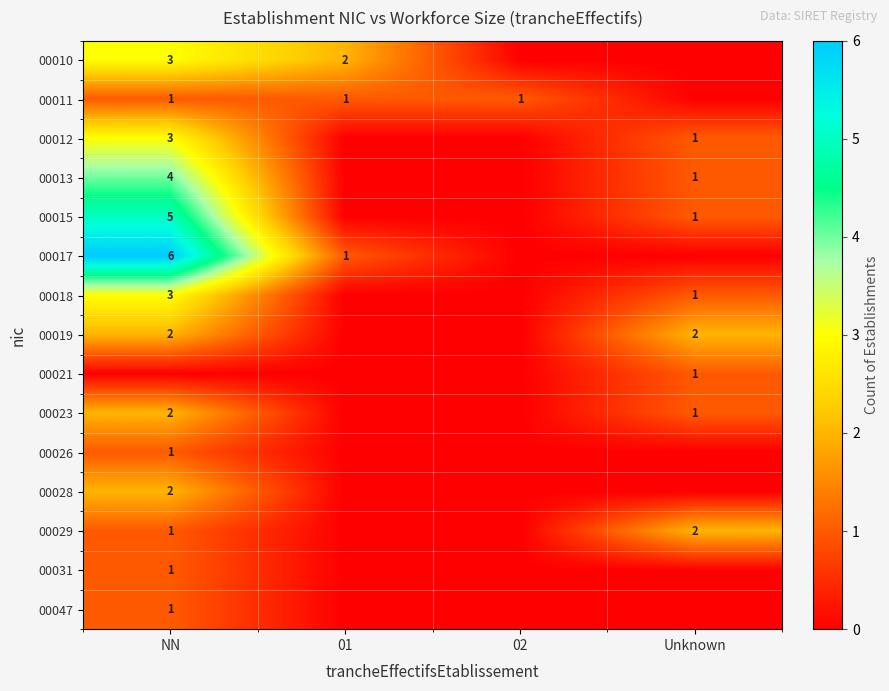

True or false: 00031 has a value of 1 at NN.

True